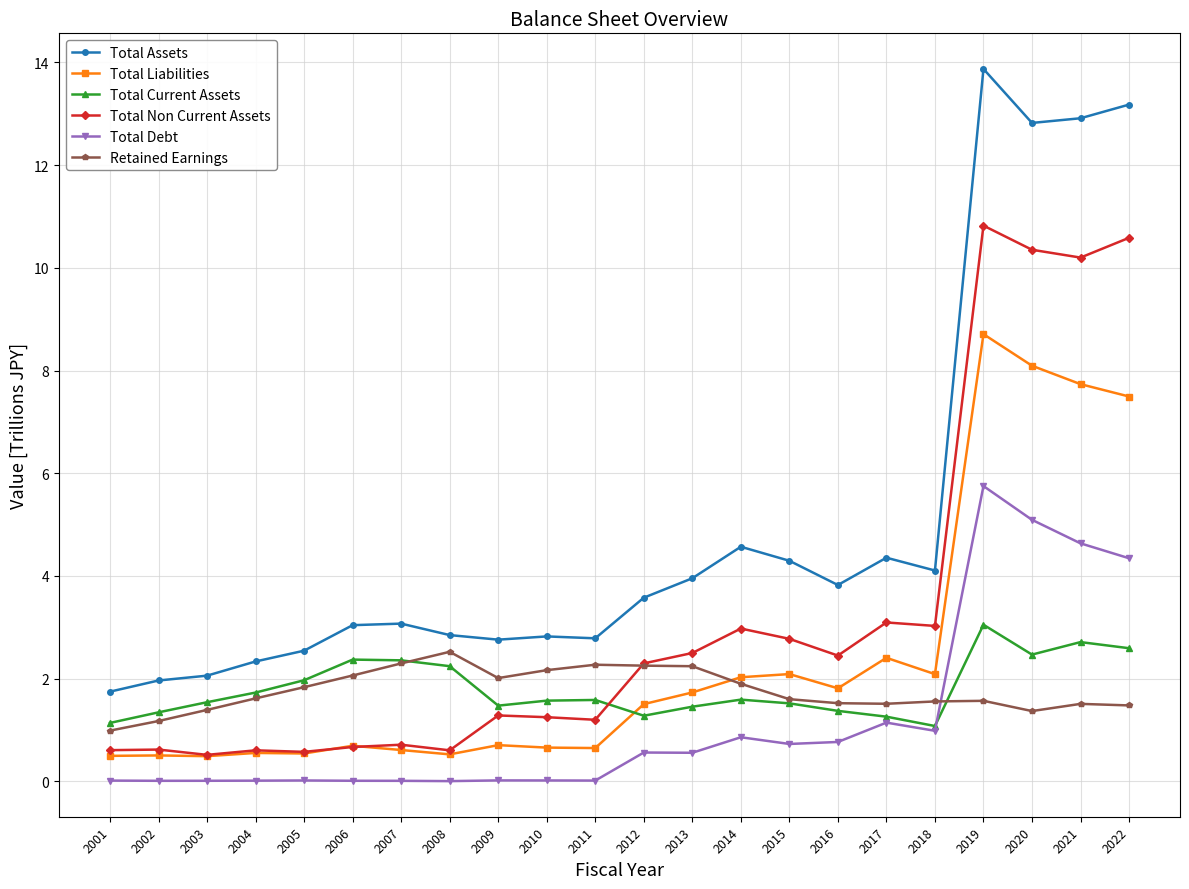

At which category is the sum across all series the highest?

2019